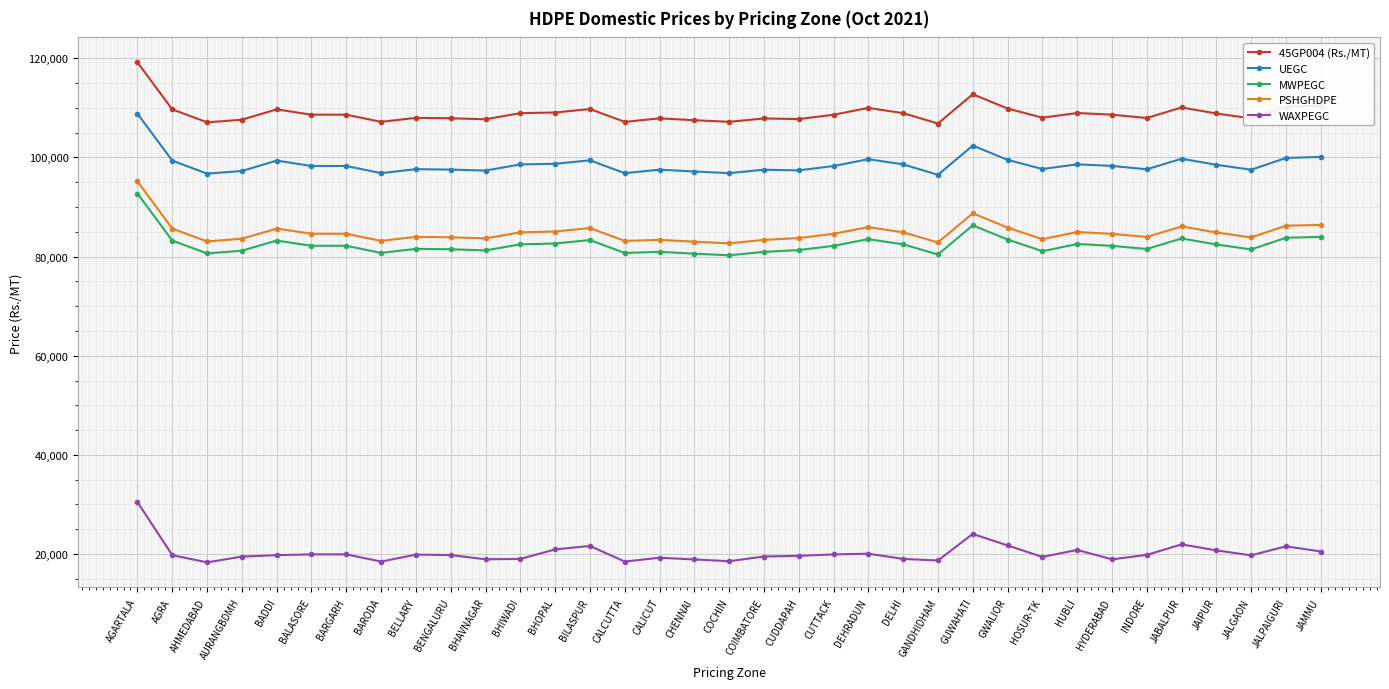

What is the difference between the highest and lowest values at BILASPUR?

88150